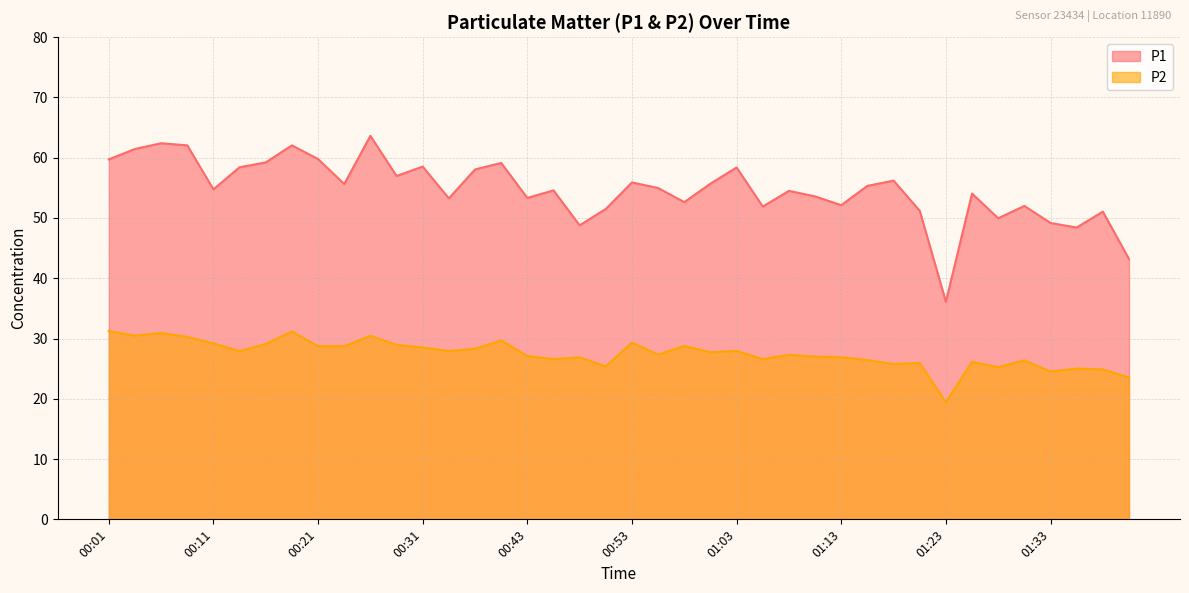

What position from the left is 00:11?

5